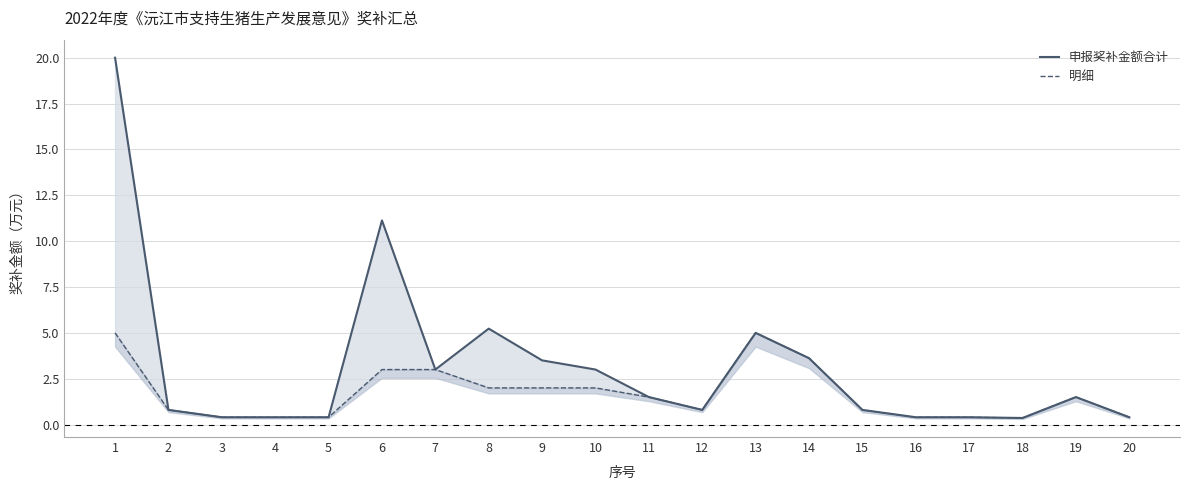

Rank the series by their average value, from highest to lowest.

申报奖补金额合计, 明细